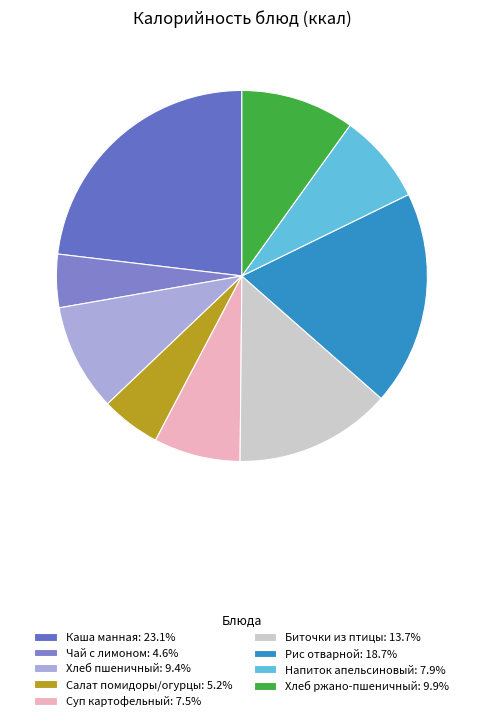

Is there any slice that represents more than half of the pie?

No